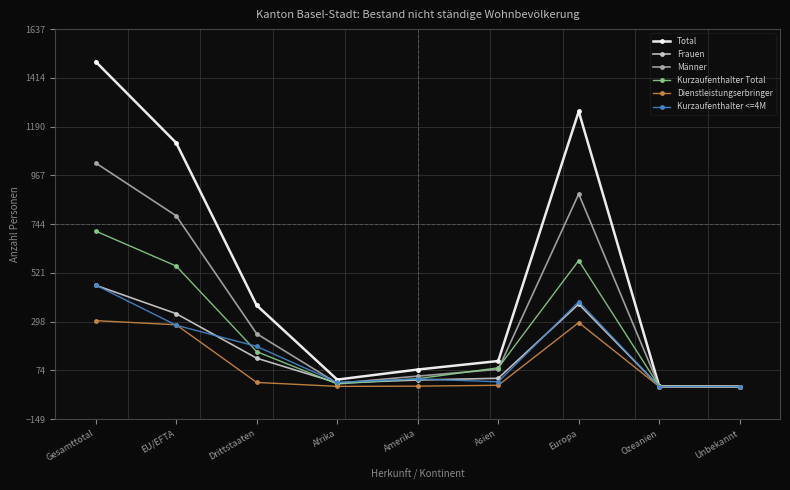

The value of Total at Drittstaaten is 194. True or false?

False